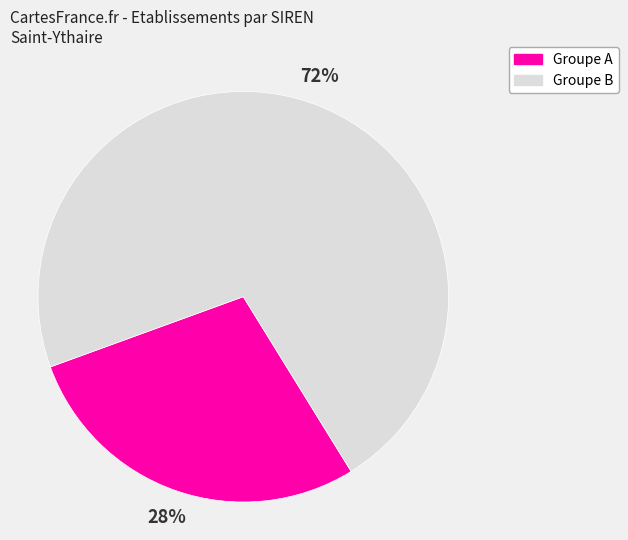

The Groupe A slice represents 16% of the pie. True or false?

False